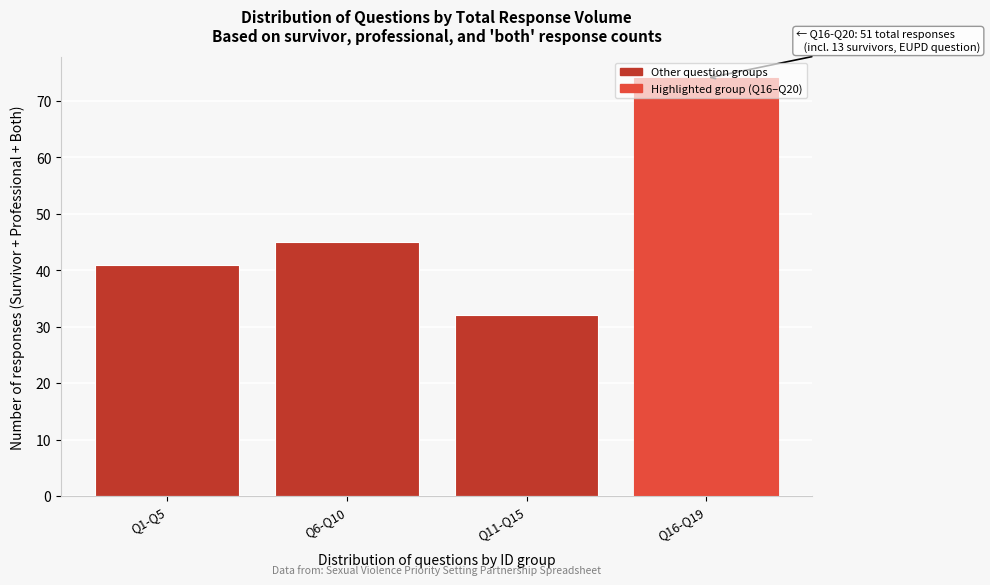

What is the sum of all values?

192